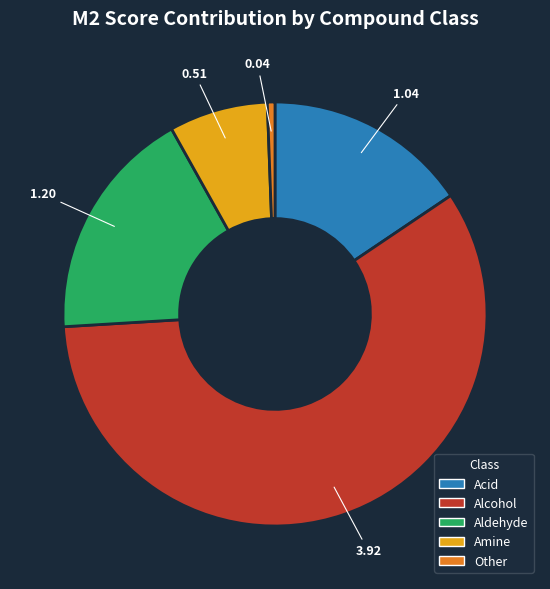

Does any single category account for the majority?

Yes